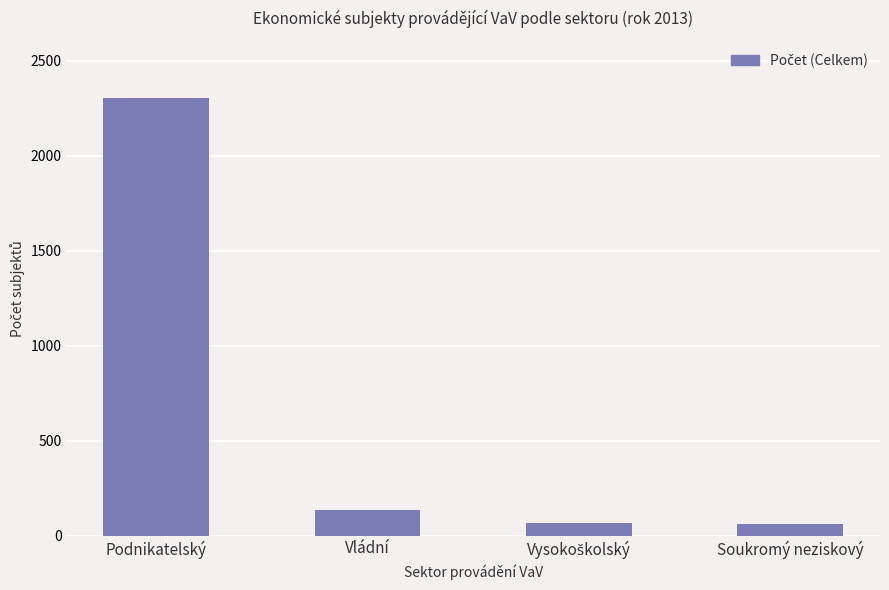

What is the sum of all values?

2568